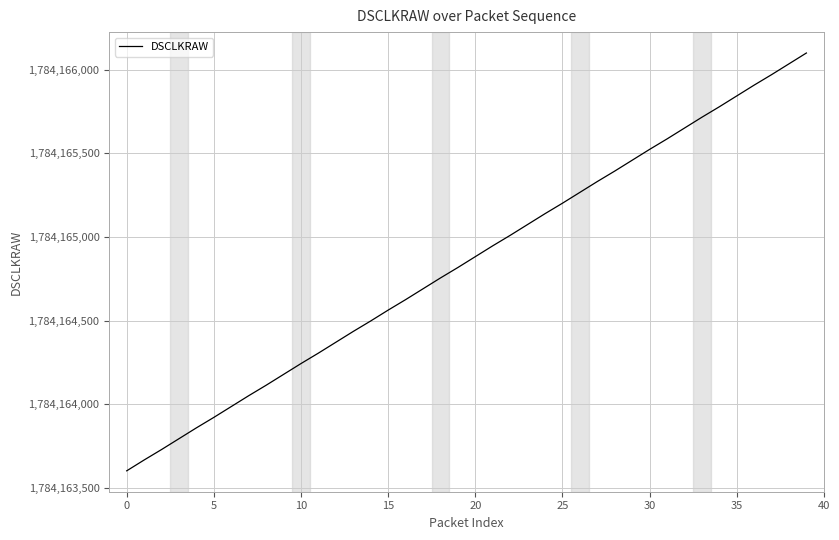

What is the minimum value shown in the chart?

1784163601.8